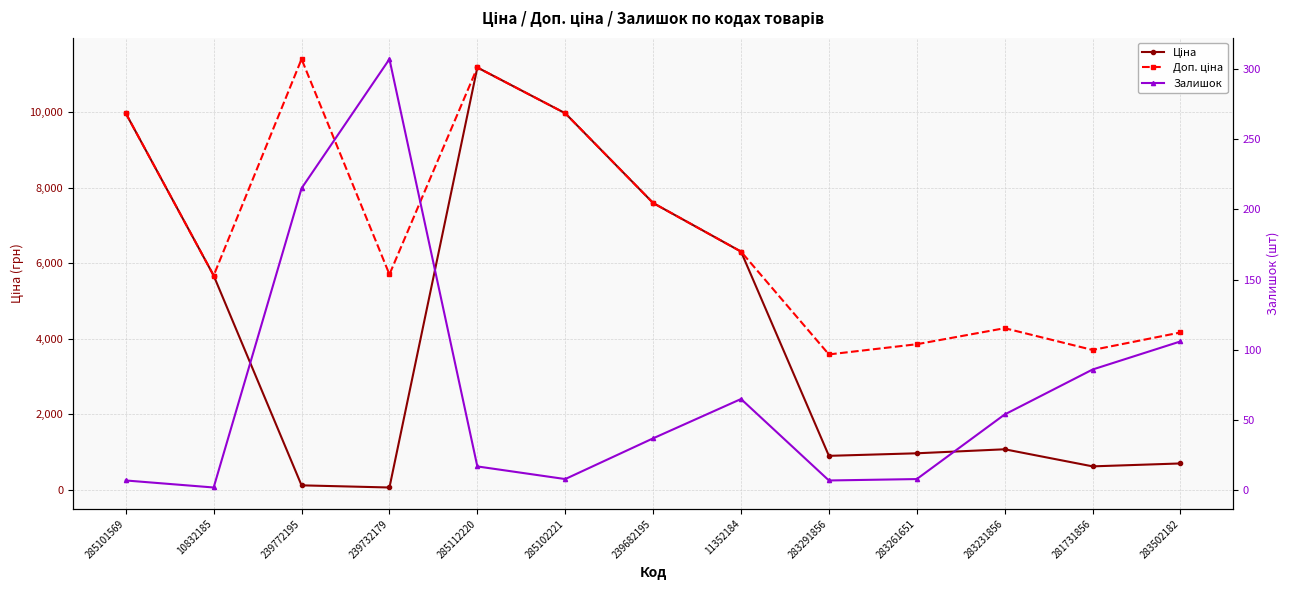

What is the sum of the Залишок values at 285102221 and 283261651?

16.0